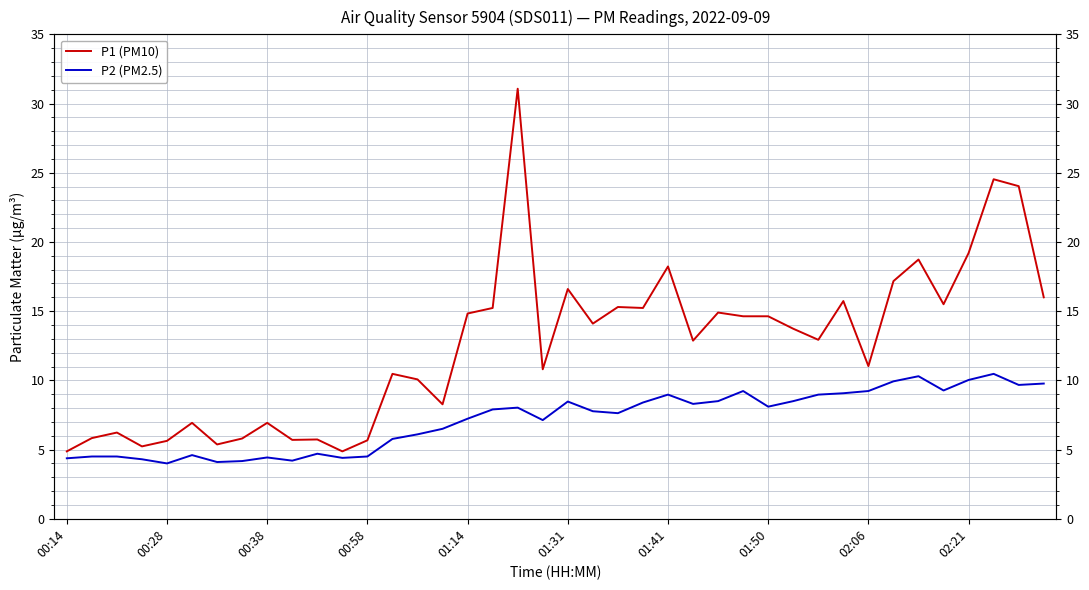

True or false: P1 (PM10) and P2 (PM2.5) cross at least once.

False